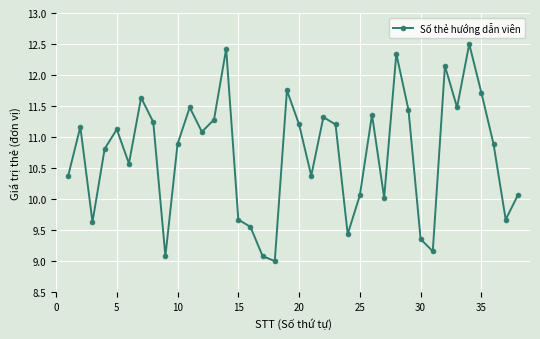

What is the value of the 14th point from the left?

12.4